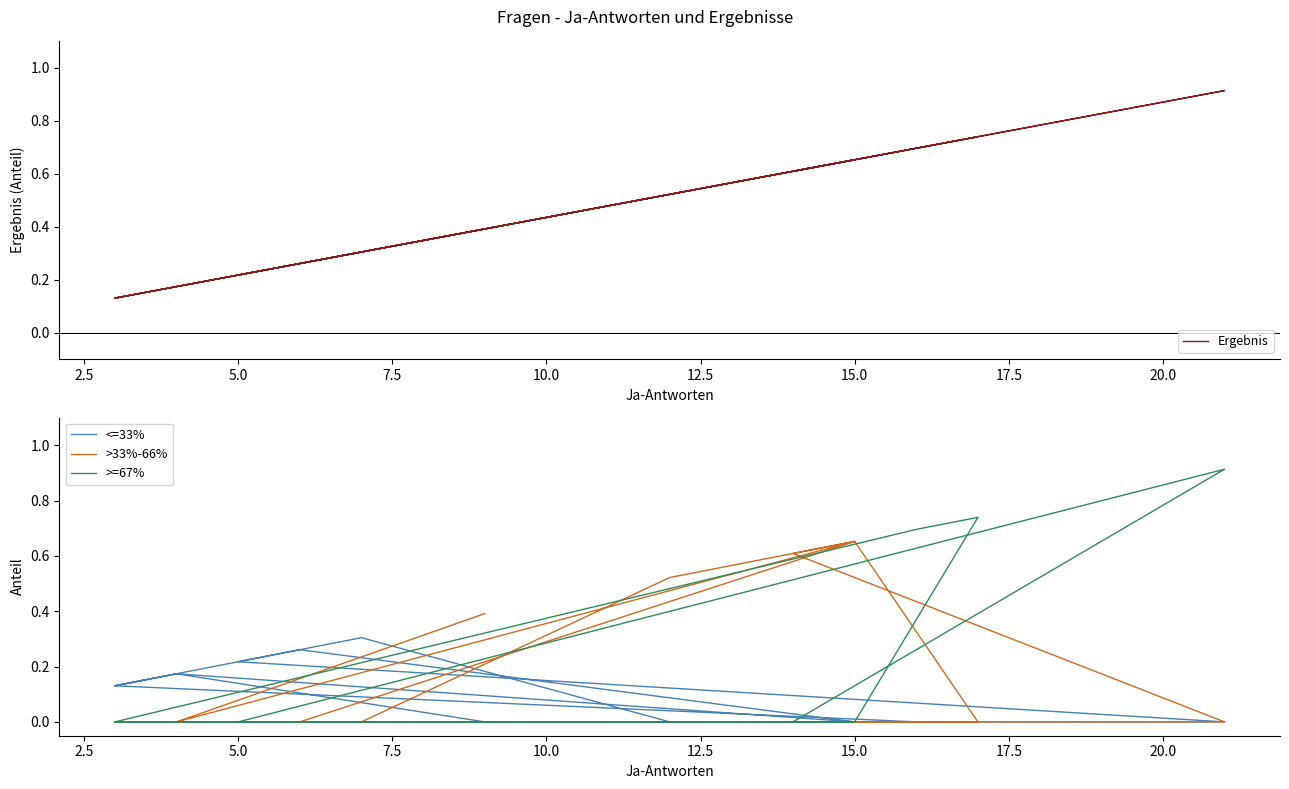

What position from the right is 15?

1